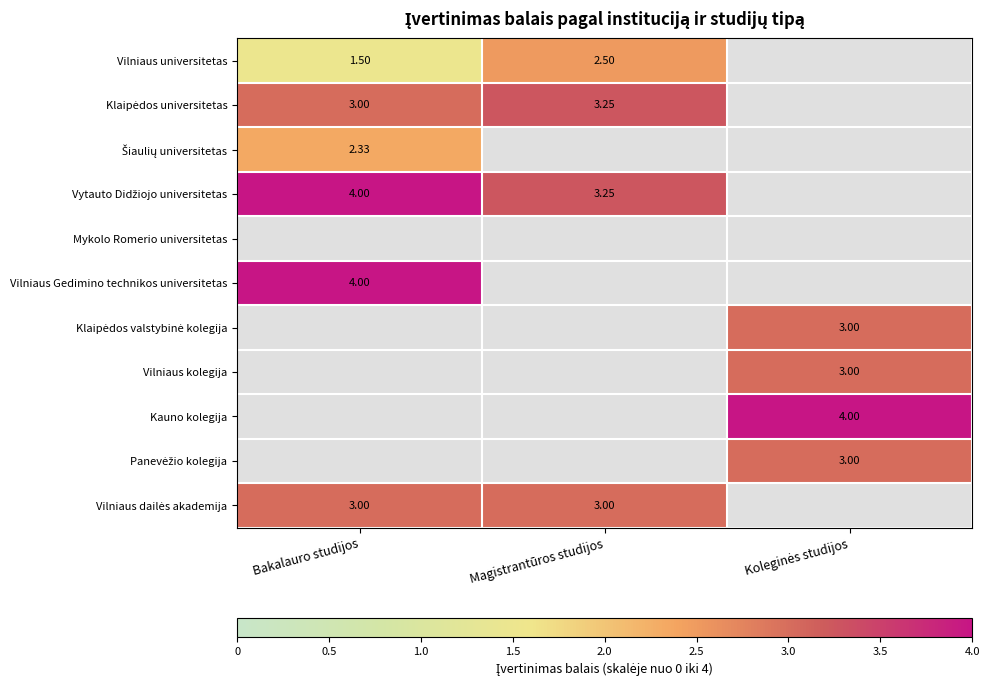

Which series has the largest total across all categories?

Vytauto Didžiojo universitetas